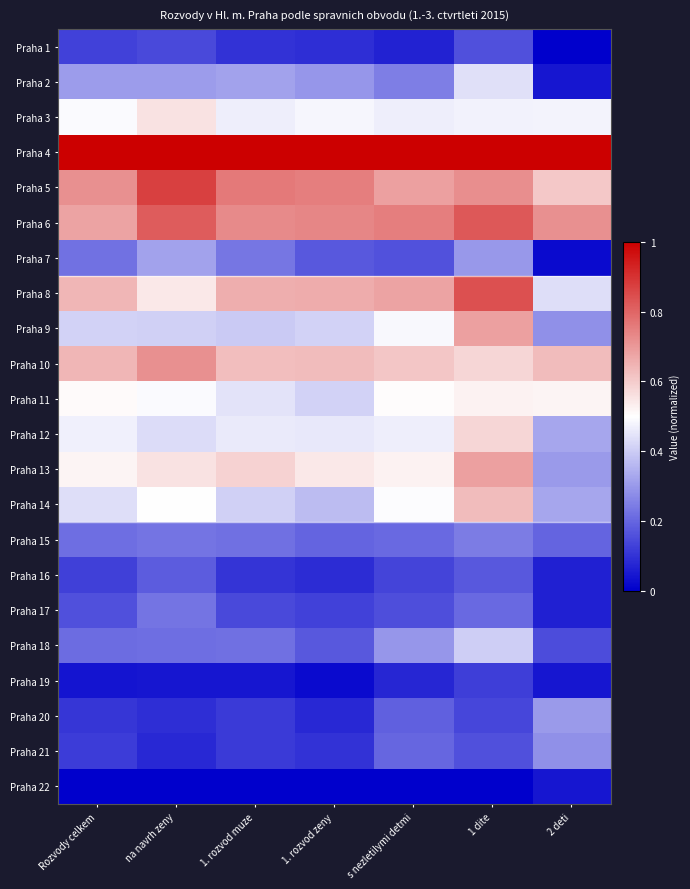

Reading right to left, transcribe all the data shown in this chart.

Praha 1: 2 deti=0.0	1 dite=0.2	s nezletilymi detmi=0.1	1. rozvod zeny=0.1	1. rozvod muze=0.1	na navrh zeny=0.1	Rozvody celkem=0.1
Praha 2: 2 deti=0.0	1 dite=0.4	s nezletilymi detmi=0.2	1. rozvod zeny=0.3	1. rozvod muze=0.3	na navrh zeny=0.3	Rozvody celkem=0.3
Praha 3: 2 deti=0.5	1 dite=0.5	s nezletilymi detmi=0.5	1. rozvod zeny=0.5	1. rozvod muze=0.5	na navrh zeny=0.6	Rozvody celkem=0.5
Praha 4: 2 deti=1.0	1 dite=1.0	s nezletilymi detmi=1.0	1. rozvod zeny=1.0	1. rozvod muze=1.0	na navrh zeny=1.0	Rozvody celkem=1.0
Praha 5: 2 deti=0.6	1 dite=0.7	s nezletilymi detmi=0.7	1. rozvod zeny=0.8	1. rozvod muze=0.8	na navrh zeny=0.9	Rozvody celkem=0.7
Praha 6: 2 deti=0.7	1 dite=0.8	s nezletilymi detmi=0.8	1. rozvod zeny=0.7	1. rozvod muze=0.7	na navrh zeny=0.8	Rozvody celkem=0.7
Praha 7: 2 deti=0.0	1 dite=0.3	s nezletilymi detmi=0.2	1. rozvod zeny=0.2	1. rozvod muze=0.2	na navrh zeny=0.3	Rozvody celkem=0.2
Praha 8: 2 deti=0.4	1 dite=0.8	s nezletilymi detmi=0.7	1. rozvod zeny=0.7	1. rozvod muze=0.7	na navrh zeny=0.5	Rozvody celkem=0.6
Praha 9: 2 deti=0.3	1 dite=0.7	s nezletilymi detmi=0.5	1. rozvod zeny=0.4	1. rozvod muze=0.4	na navrh zeny=0.4	Rozvody celkem=0.4
Praha 10: 2 deti=0.6	1 dite=0.6	s nezletilymi detmi=0.6	1. rozvod zeny=0.6	1. rozvod muze=0.6	na navrh zeny=0.7	Rozvody celkem=0.6
Praha 11: 2 deti=0.5	1 dite=0.5	s nezletilymi detmi=0.5	1. rozvod zeny=0.4	1. rozvod muze=0.4	na navrh zeny=0.5	Rozvody celkem=0.5
Praha 12: 2 deti=0.3	1 dite=0.6	s nezletilymi detmi=0.5	1. rozvod zeny=0.5	1. rozvod muze=0.5	na navrh zeny=0.4	Rozvody celkem=0.5
Praha 13: 2 deti=0.3	1 dite=0.7	s nezletilymi detmi=0.5	1. rozvod zeny=0.5	1. rozvod muze=0.6	na navrh zeny=0.6	Rozvody celkem=0.5
Praha 14: 2 deti=0.3	1 dite=0.6	s nezletilymi detmi=0.5	1. rozvod zeny=0.4	1. rozvod muze=0.4	na navrh zeny=0.5	Rozvody celkem=0.4
Praha 15: 2 deti=0.2	1 dite=0.2	s nezletilymi detmi=0.2	1. rozvod zeny=0.2	1. rozvod muze=0.2	na navrh zeny=0.2	Rozvody celkem=0.2
Praha 16: 2 deti=0.1	1 dite=0.2	s nezletilymi detmi=0.1	1. rozvod zeny=0.1	1. rozvod muze=0.1	na navrh zeny=0.2	Rozvody celkem=0.1
Praha 17: 2 deti=0.1	1 dite=0.2	s nezletilymi detmi=0.2	1. rozvod zeny=0.1	1. rozvod muze=0.1	na navrh zeny=0.2	Rozvody celkem=0.2
Praha 18: 2 deti=0.2	1 dite=0.4	s nezletilymi detmi=0.3	1. rozvod zeny=0.2	1. rozvod muze=0.2	na navrh zeny=0.2	Rozvody celkem=0.2
Praha 19: 2 deti=0.0	1 dite=0.1	s nezletilymi detmi=0.1	1. rozvod zeny=0.0	1. rozvod muze=0.0	na navrh zeny=0.0	Rozvody celkem=0.0
Praha 20: 2 deti=0.3	1 dite=0.1	s nezletilymi detmi=0.2	1. rozvod zeny=0.1	1. rozvod muze=0.1	na navrh zeny=0.1	Rozvody celkem=0.1
Praha 21: 2 deti=0.3	1 dite=0.2	s nezletilymi detmi=0.2	1. rozvod zeny=0.1	1. rozvod muze=0.1	na navrh zeny=0.1	Rozvody celkem=0.1
Praha 22: 2 deti=0.0	1 dite=0.0	s nezletilymi detmi=0.0	1. rozvod zeny=0.0	1. rozvod muze=0.0	na navrh zeny=0.0	Rozvody celkem=0.0